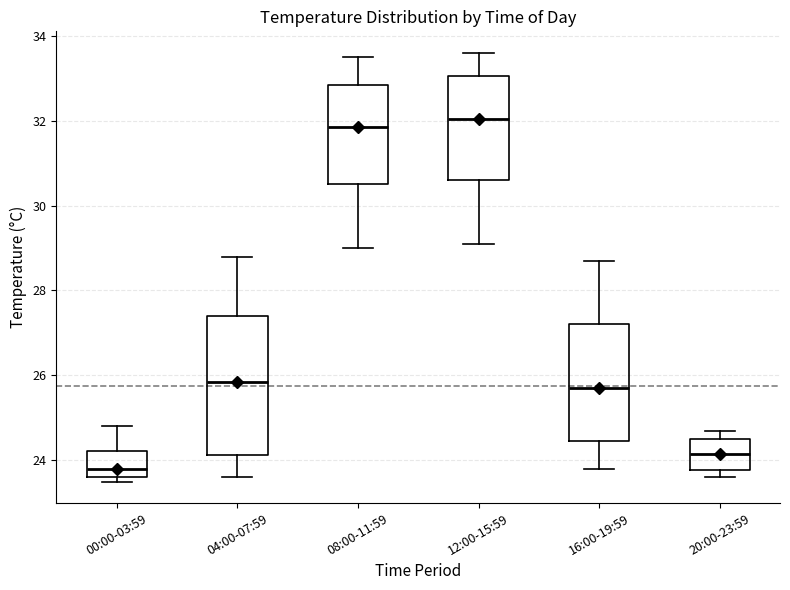

Reading left to right, transcribe this box plot: for each box, give where its median line is, the range the box spans, and where its two whiskers end, as read against the y-axis. The values are not printed on the chart, so give them approximately, as read against the axis.

00:00-03:59: median 23.8, box 23.6 to 24.2, whiskers 23.6 (just below the box's lower edge) to 24.8
04:00-07:59: median 25.8, box 24.2 to 27.4, whiskers 23.6 to 28.8
08:00-11:59: median 31.8, box 30.6 to 32.8, whiskers 29.0 to 33.6
12:00-15:59: median 32.0, box 30.6 to 33.0, whiskers 29.2 to 33.6
16:00-19:59: median 25.8, box 24.4 to 27.2, whiskers 23.8 to 28.8
20:00-23:59: median 24.2, box 23.8 to 24.6, whiskers 23.6 to 24.8